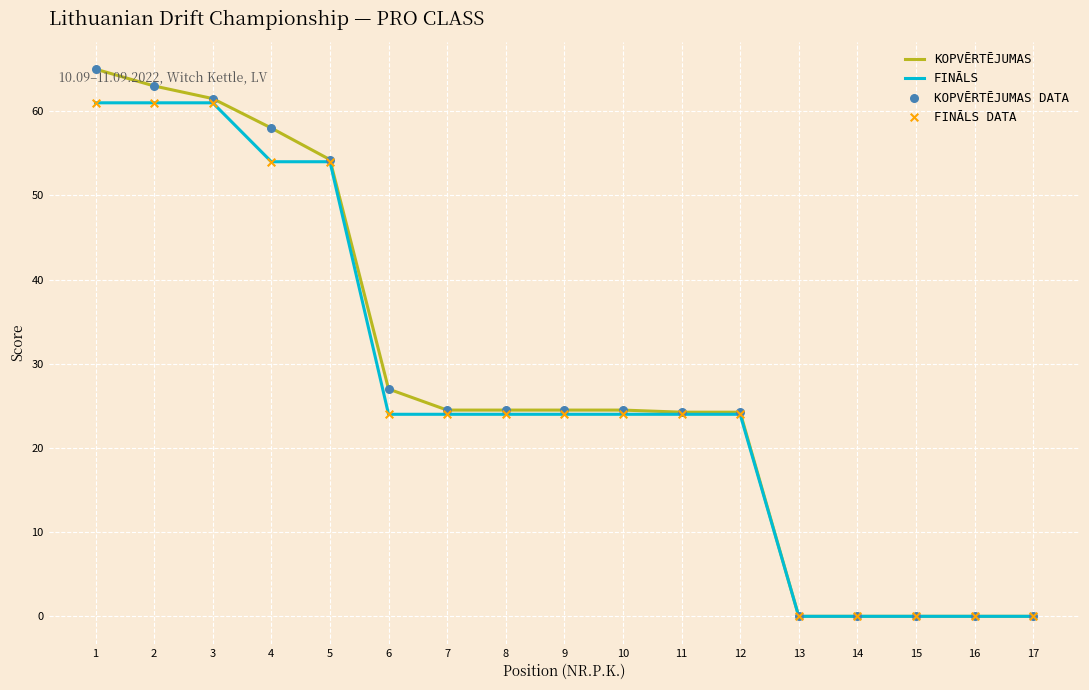

Is the value of FINĀLS at 5 greater than the value of KOPVĒRTĒJUMAS at 10?

Yes